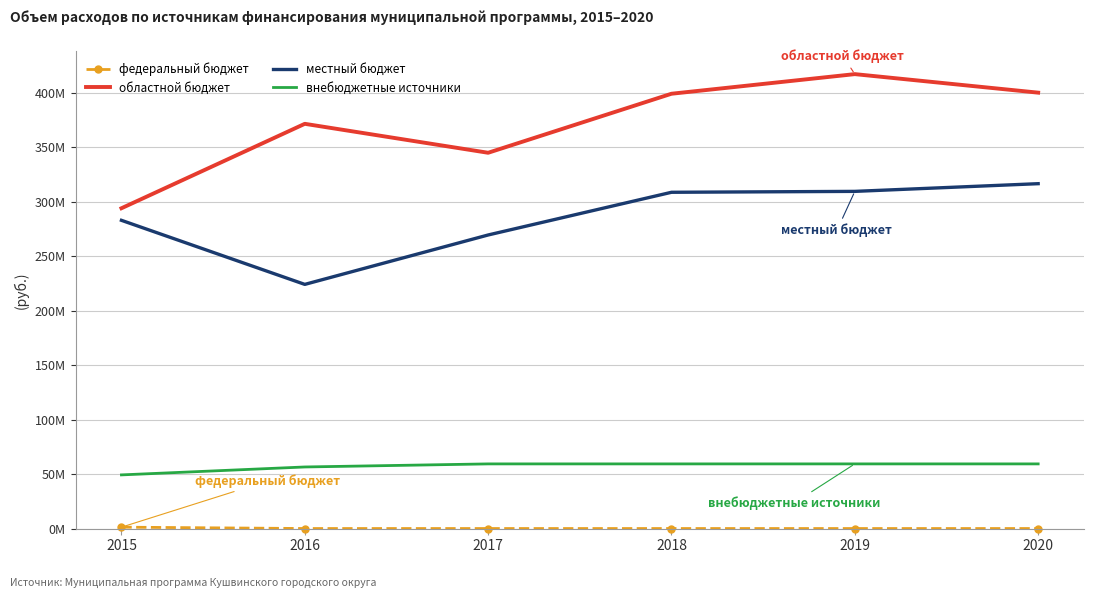

What is the difference between the highest and lowest values at 2020?

399997400